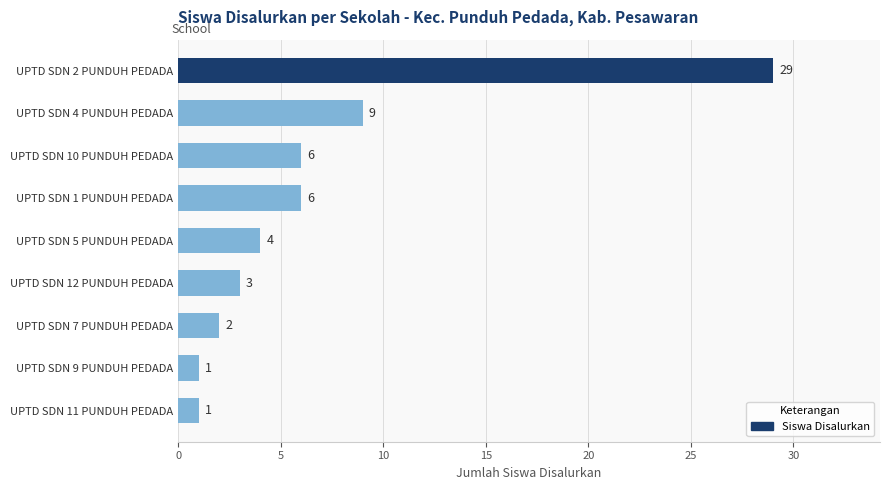

At which label is the value closest to 15?

UPTD SDN 4 PUNDUH PEDADA